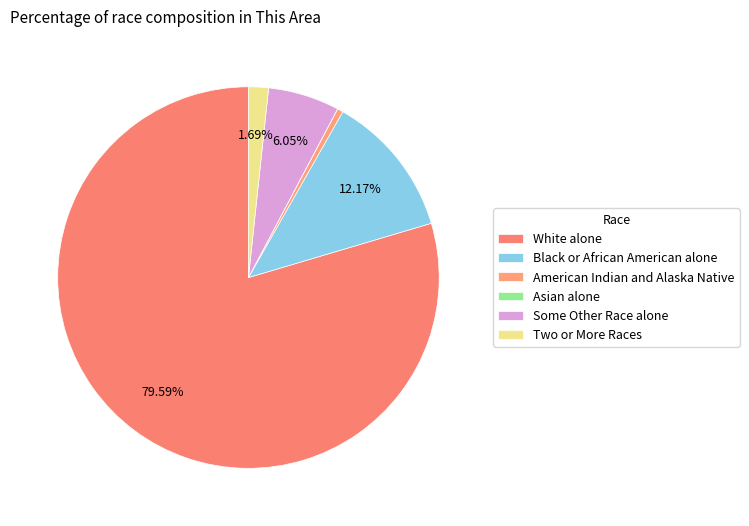

Does any single category account for the majority?

Yes